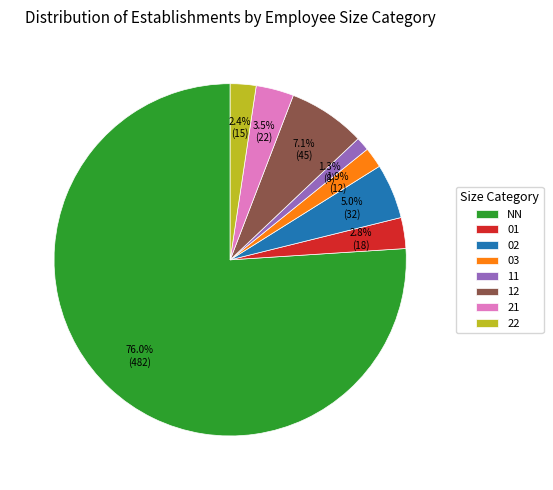

Is there a majority slice in this chart?

Yes